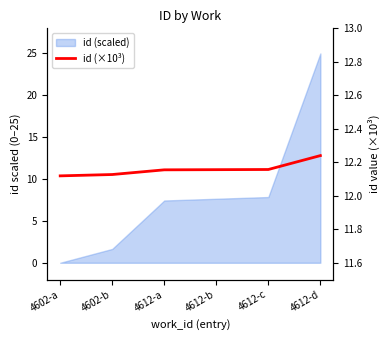

List the labels in order of value, smallest first.

4602-a, 4602-b, 4612-a, 4612-b, 4612-c, 4612-d